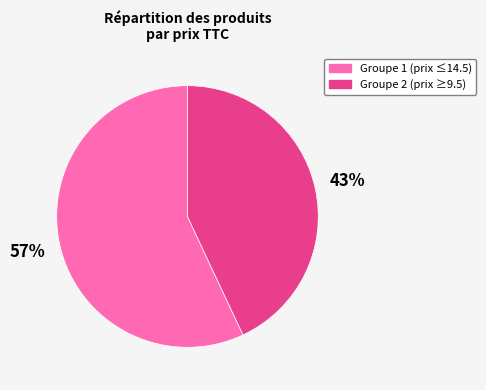

To the nearest percent, what is the average slice percentage?

50%